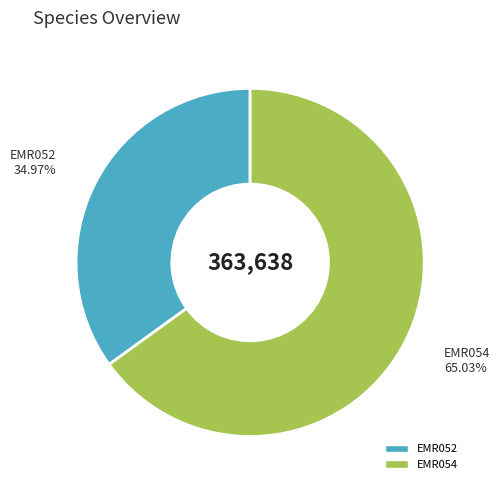

Which slice is the largest?

EMR054